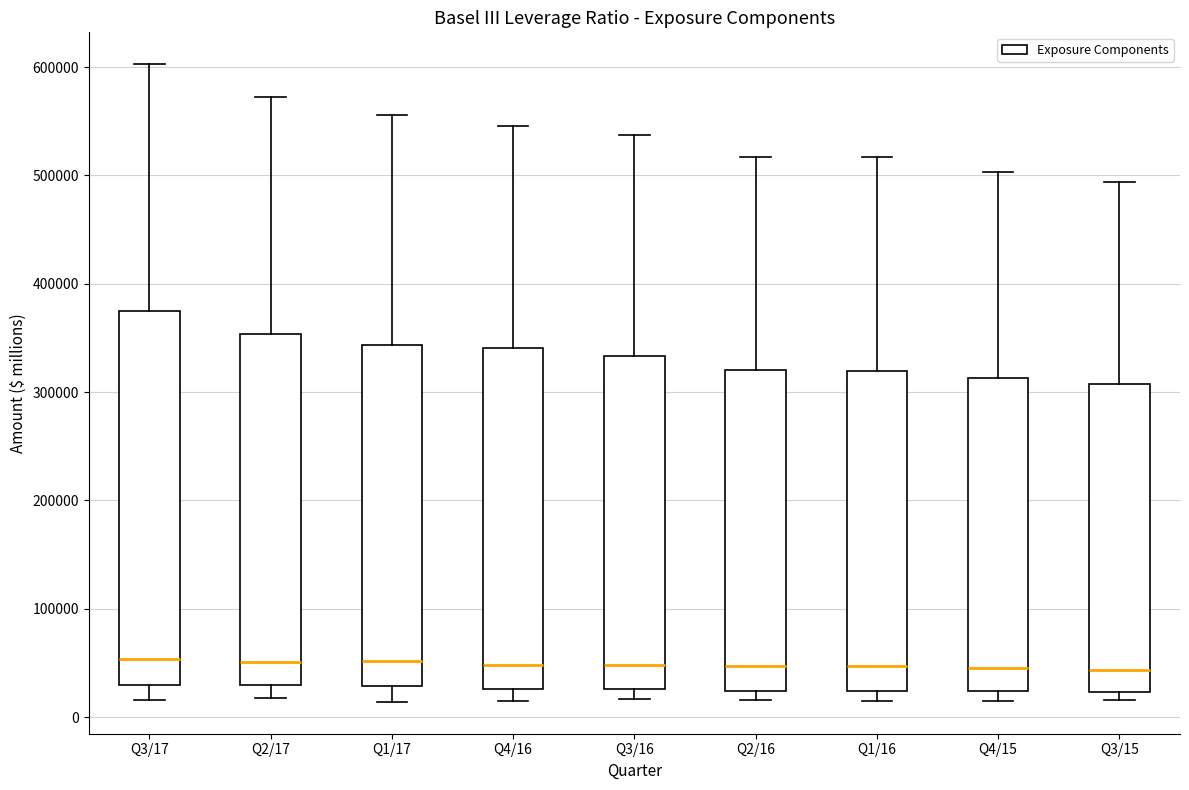

Reading left to right, transcribe this box plot: for each box, give where its median line is, the range the box spans, and where its two whiskers end, as read against the y-axis. The values are not printed on the chart, so give them approximately, as read against the axis.

Q3/17: median 50000, box 30000 to 370000, whiskers 20000 to 600000
Q2/17: median 50000, box 30000 to 350000, whiskers 20000 to 570000
Q1/17: median 50000, box 30000 to 340000, whiskers 10000 to 560000
Q4/16: median 50000, box 30000 to 340000, whiskers 20000 to 550000
Q3/16: median 50000, box 30000 to 330000, whiskers 20000 to 540000
Q2/16: median 50000, box 20000 to 320000, whiskers 20000 (just below the box's lower edge) to 520000
Q1/16: median 50000, box 20000 to 320000, whiskers 20000 (just below the box's lower edge) to 520000
Q4/15: median 50000, box 20000 to 310000, whiskers 10000 to 500000
Q3/15: median 40000, box 20000 to 310000, whiskers 20000 (just below the box's lower edge) to 490000